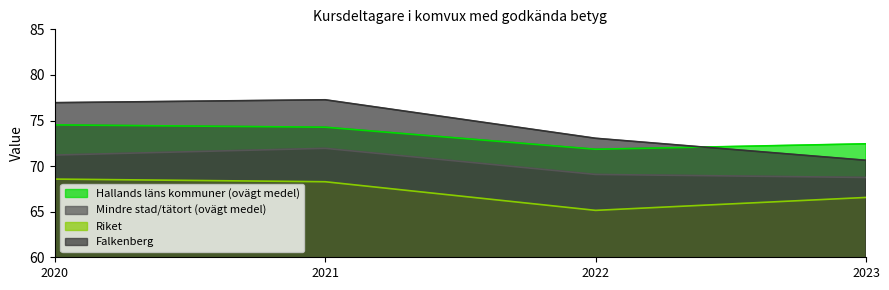

Which series has the widest spread of values?

Falkenberg